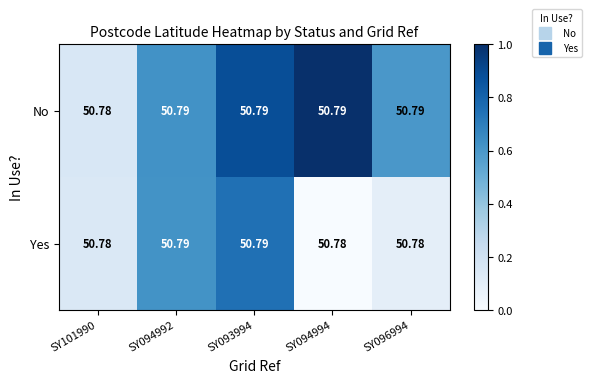

Rank the series by their average value, from highest to lowest.

No, Yes